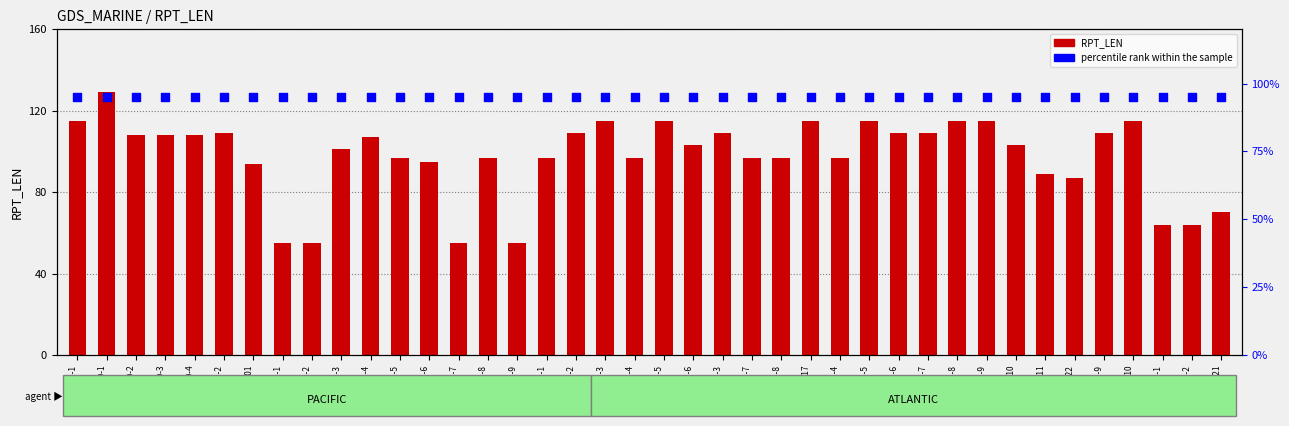

At how many categories does at least one series exceed 126?

1